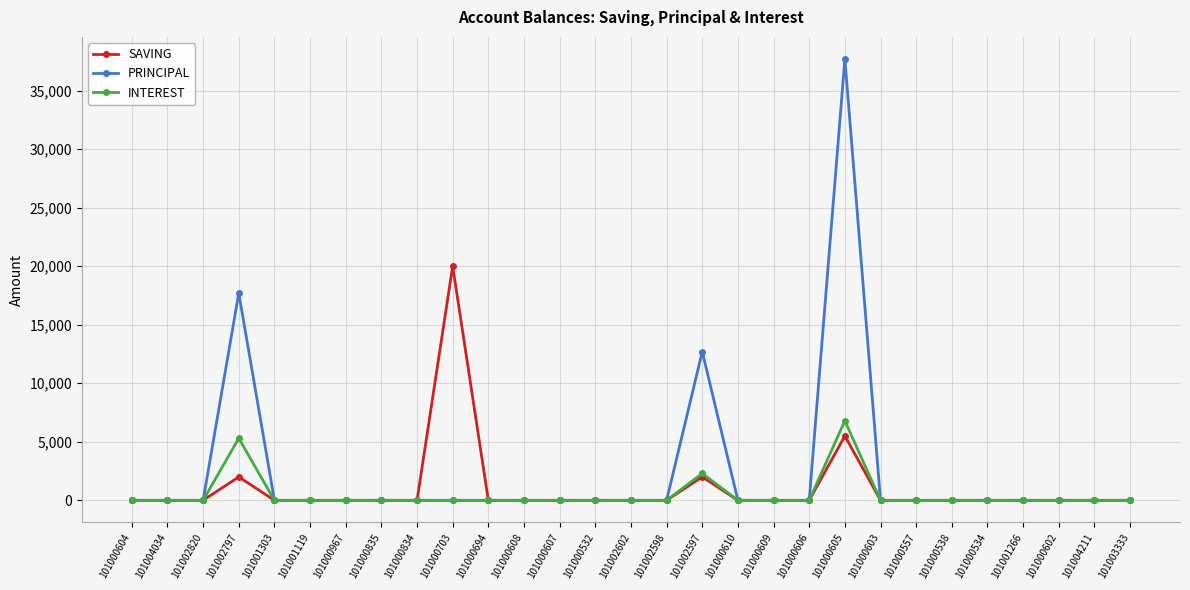

Where is PRINCIPAL nearest to the value 18850?

101002797